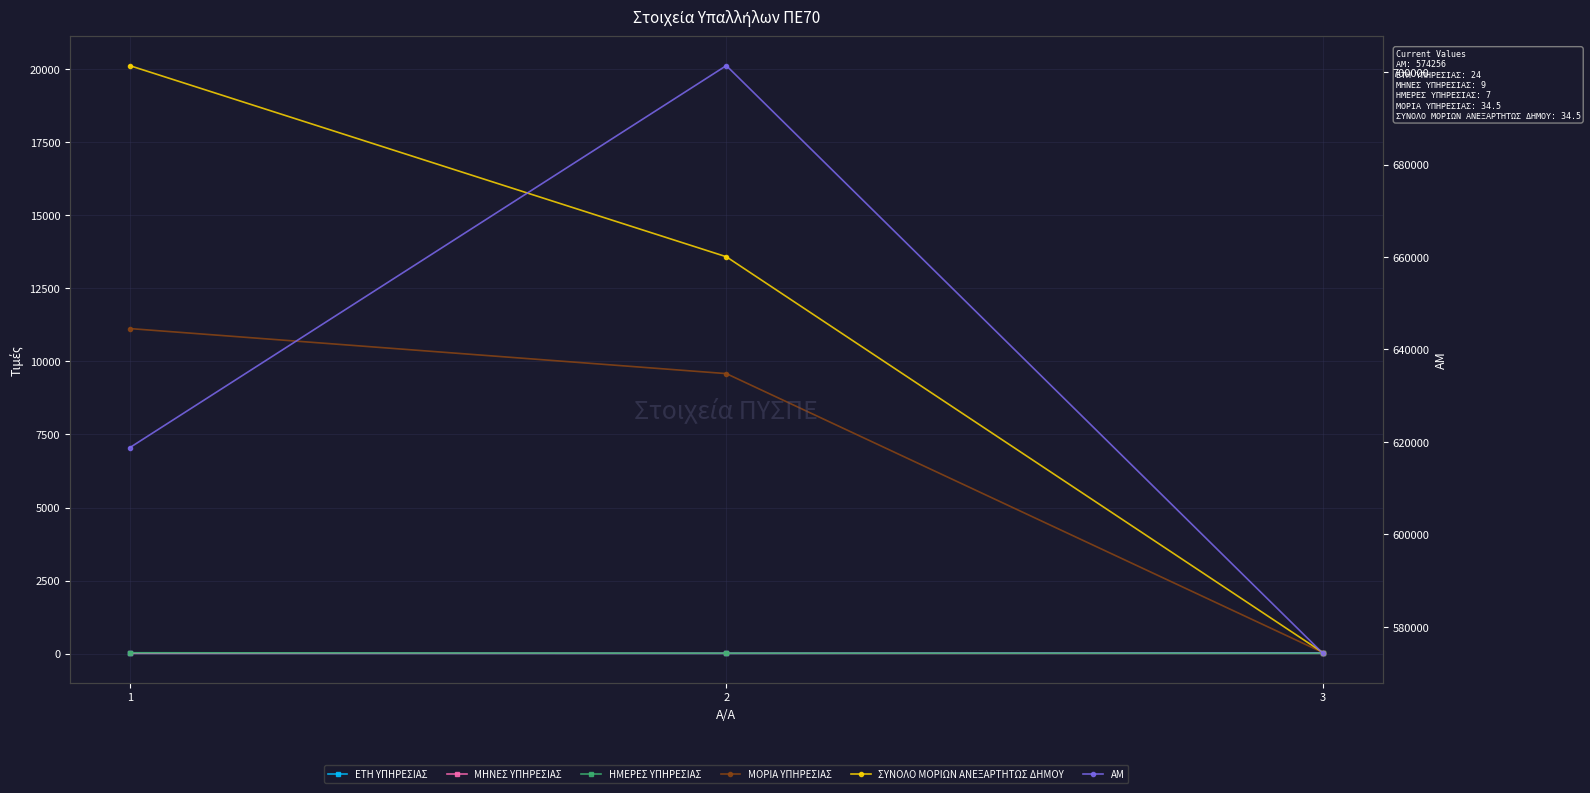

Reading left to right, extract all data points from this chart.

ΕΤΗ ΥΠΗΡΕΣΙΑΣ: 1=10.0	2=9.0	3=24.0
ΜΗΝΕΣ ΥΠΗΡΕΣΙΑΣ: 1=8.0	2=7.0	3=9.0
ΗΜΕΡΕΣ ΥΠΗΡΕΣΙΑΣ: 1=29.0	2=12.0	3=7.0
ΜΟΡΙΑ ΥΠΗΡΕΣΙΑΣ: 1=11125.0	2=9583.0	3=34.5
ΣΥΝΟΛΟ ΜΟΡΙΩΝ ΑΝΕΞΑΡΤΗΤΩΣ ΔΗΜΟΥ: 1=20125.0	2=13583.0	3=34.5
ΑΜ: 1=618748.0	2=701413.0	3=574256.0